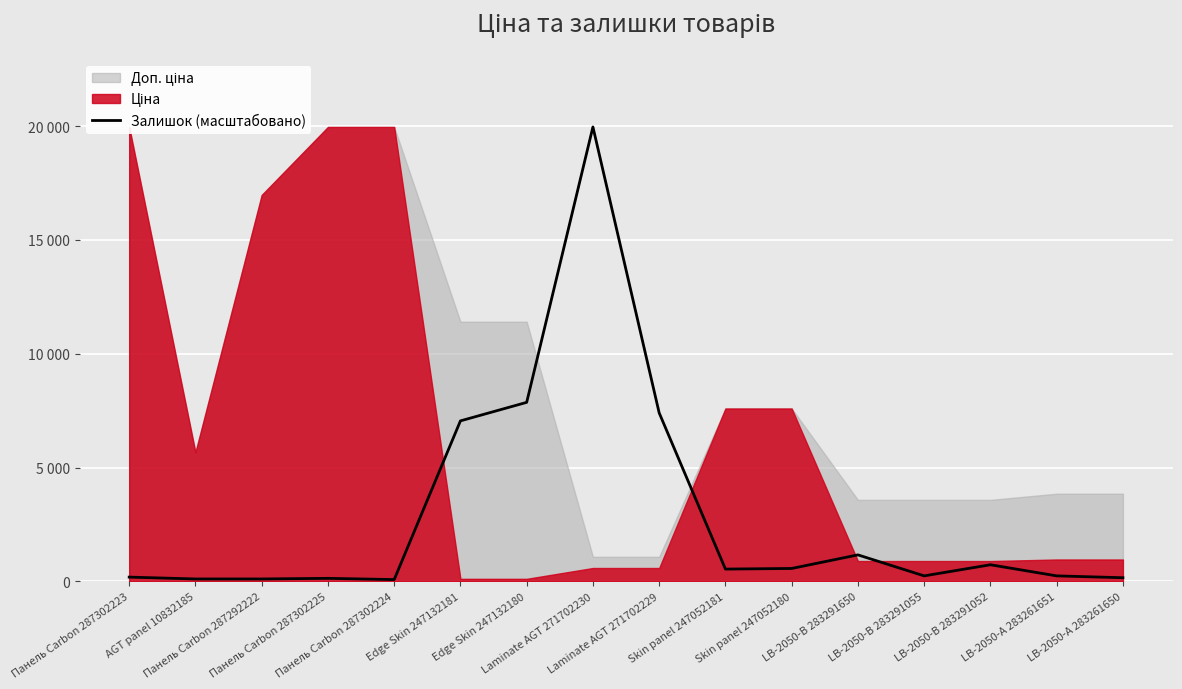

What is the minimum value shown in the chart?

81.4